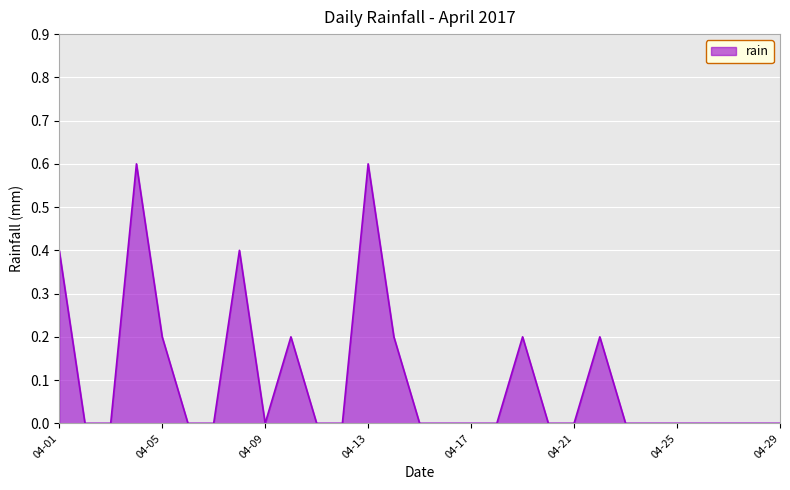

What is the greatest value displayed?

0.6